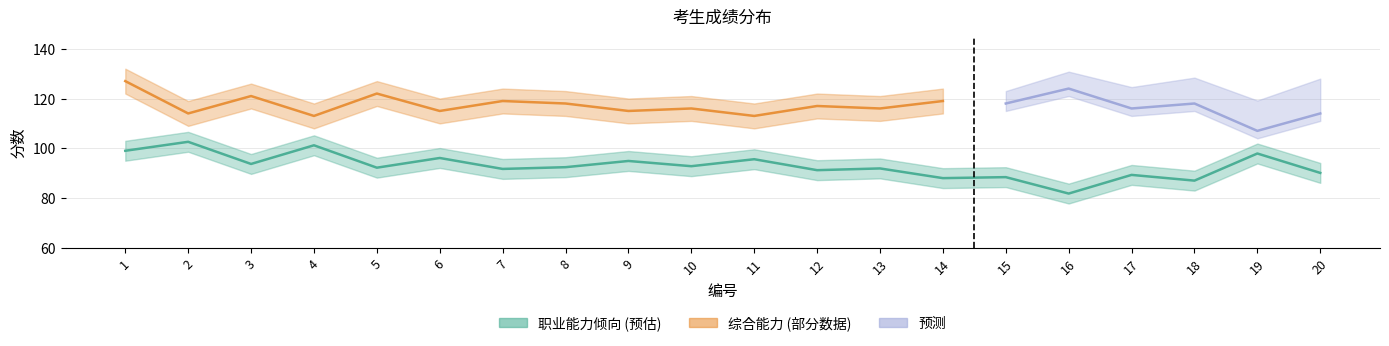

What is the value of the 5th point from the left?

92.2